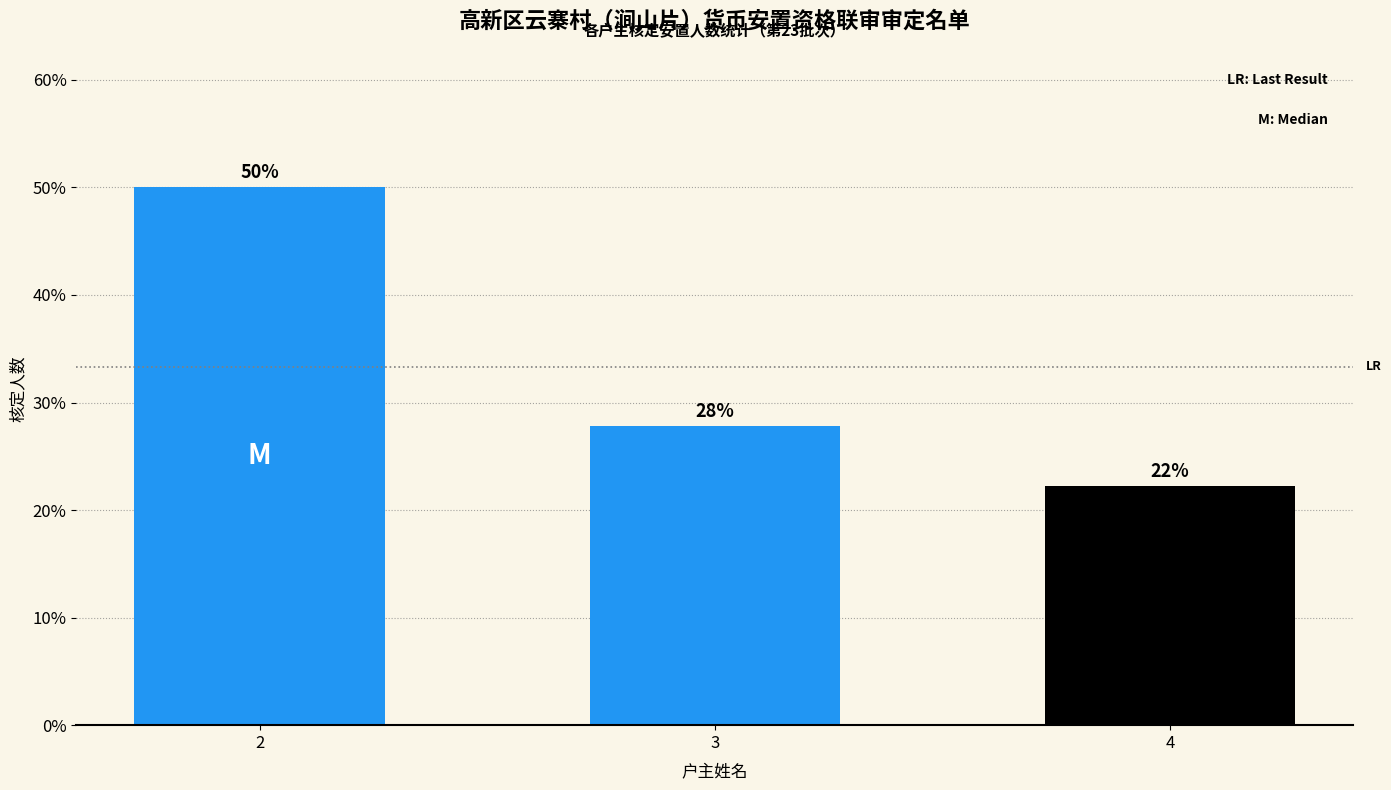

List the labels in order of value, smallest first.

4, 3, 2